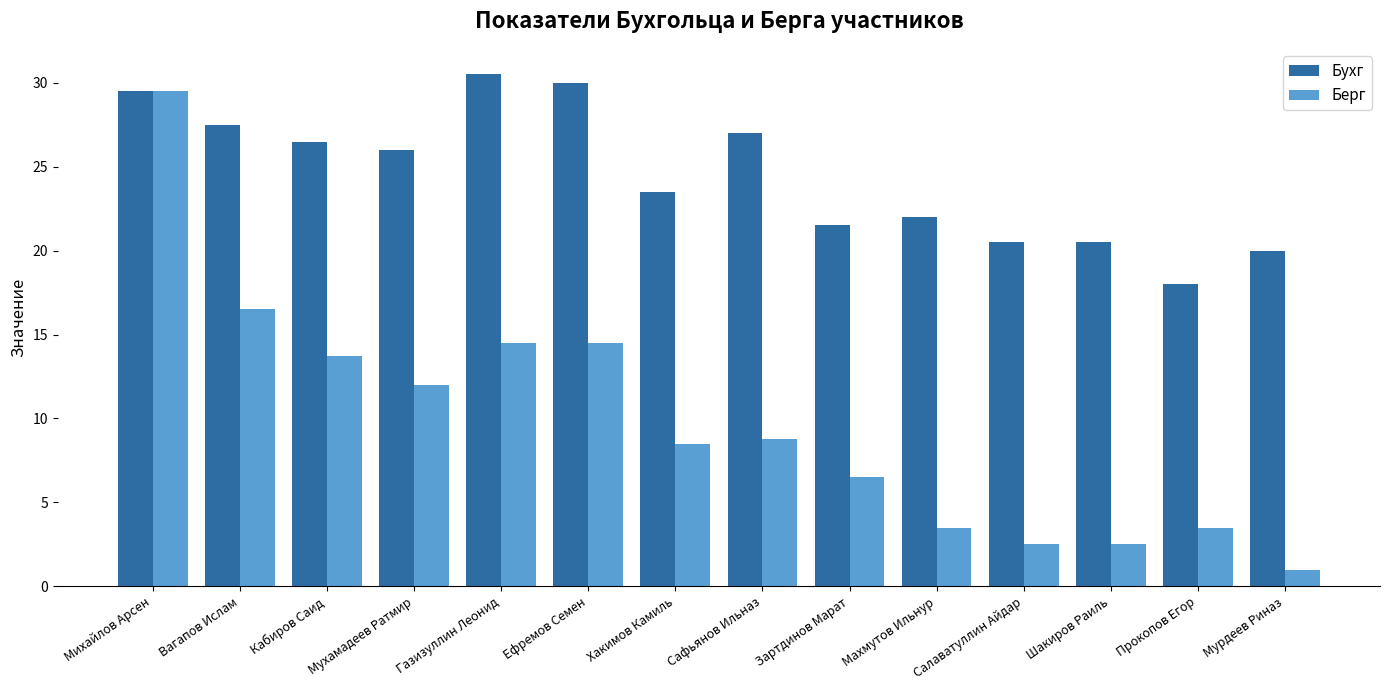

The value of Берг at Хакимов Камиль is 8.5. True or false?

True